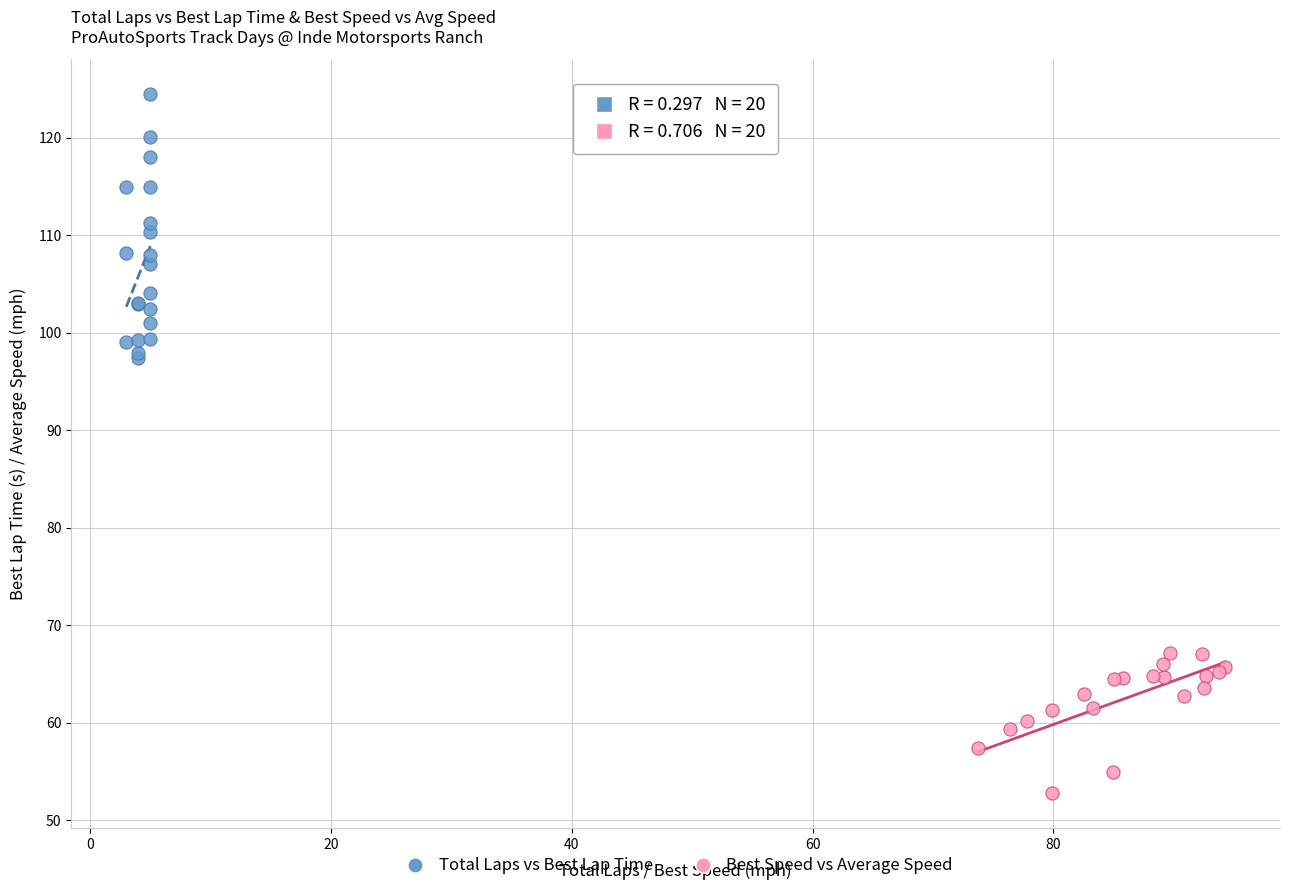

What are all the series names shown in the legend?

Total Laps vs Best Lap Time, Best Speed vs Average Speed